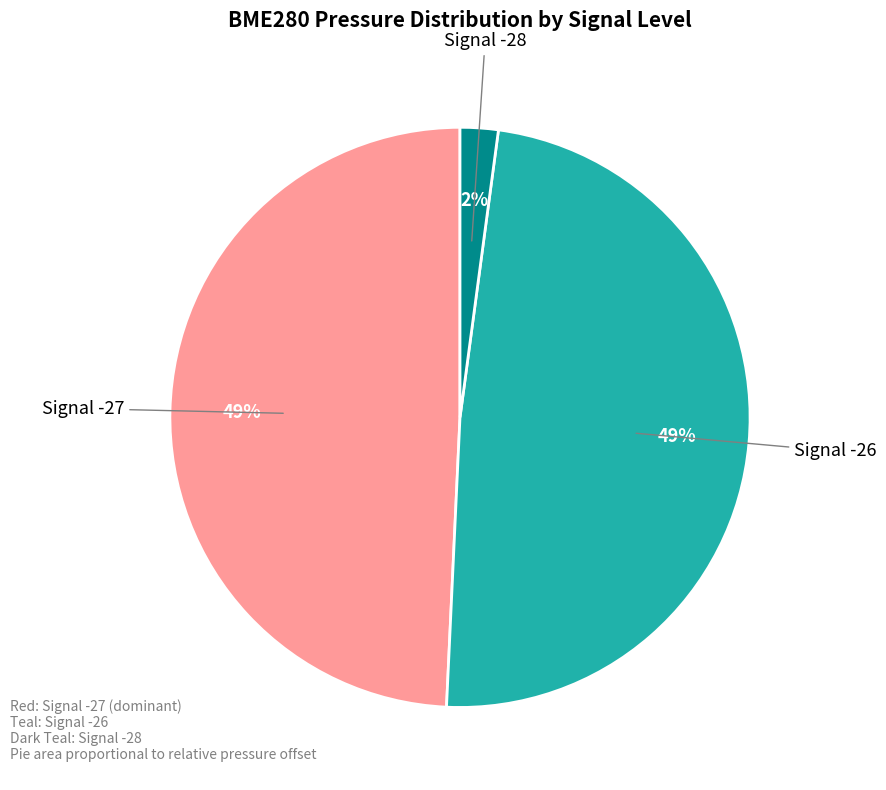

How many slices are in this pie chart?

3